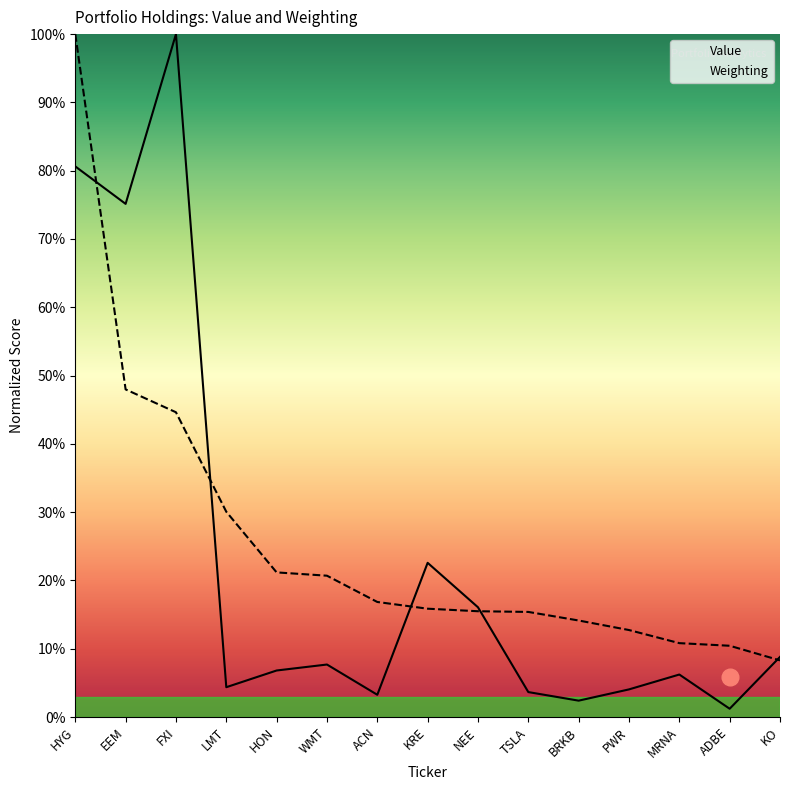

What is the total value across all series at BRKB?

0.2